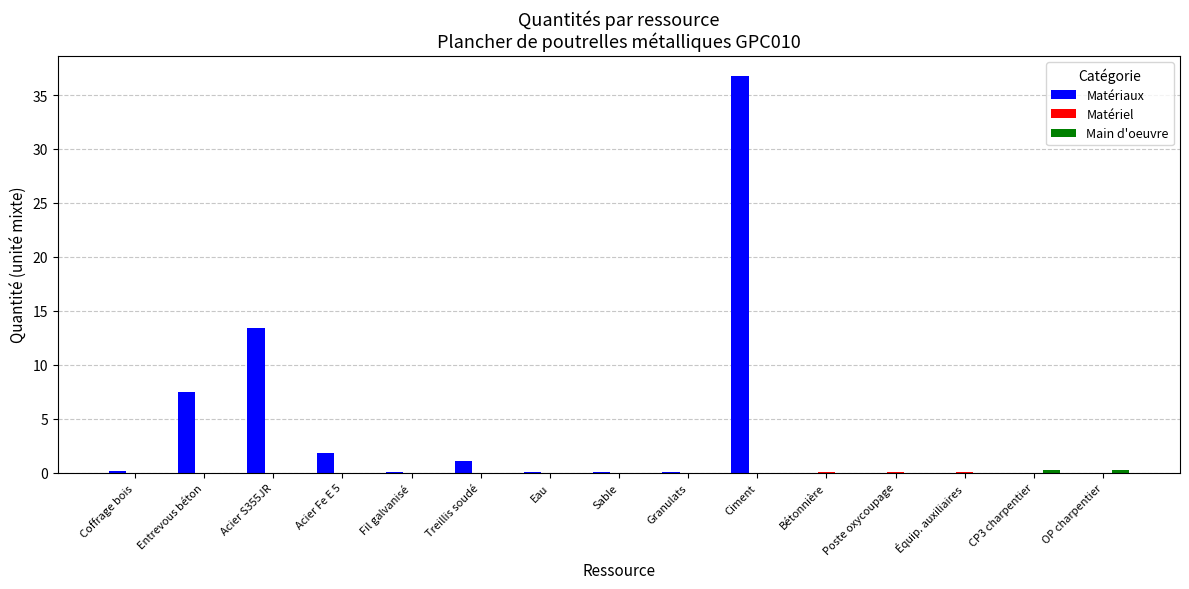

How many groups of bars are there?

15